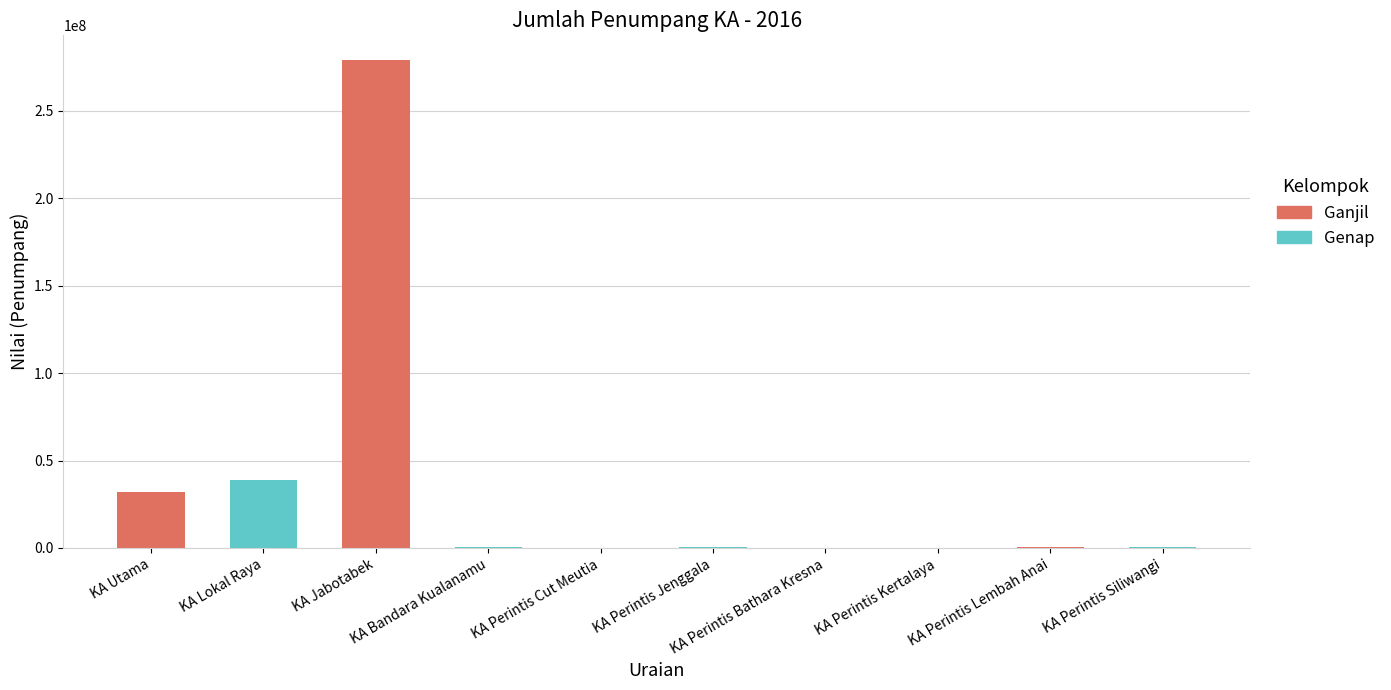

What is the maximum value shown in the chart?

279097118